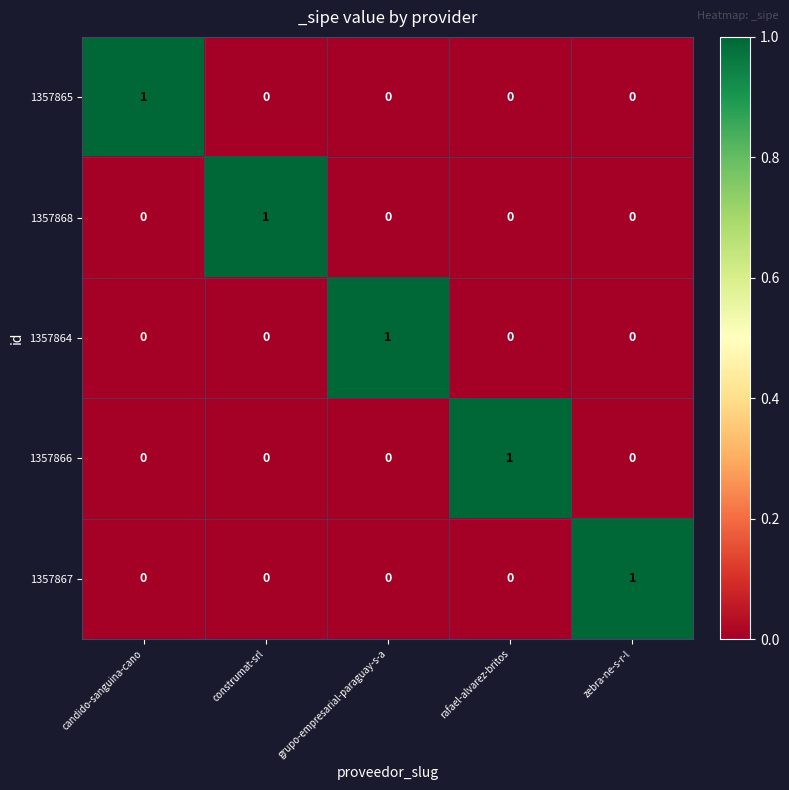

Is the value of 1357868 at construmat-srl greater than the value of 1357865 at construmat-srl?

Yes